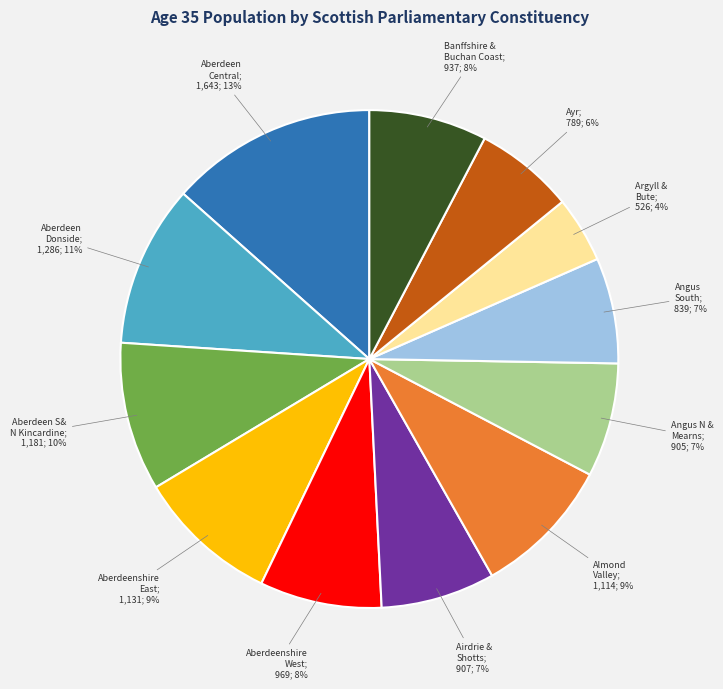

Does any single category account for the majority?

No